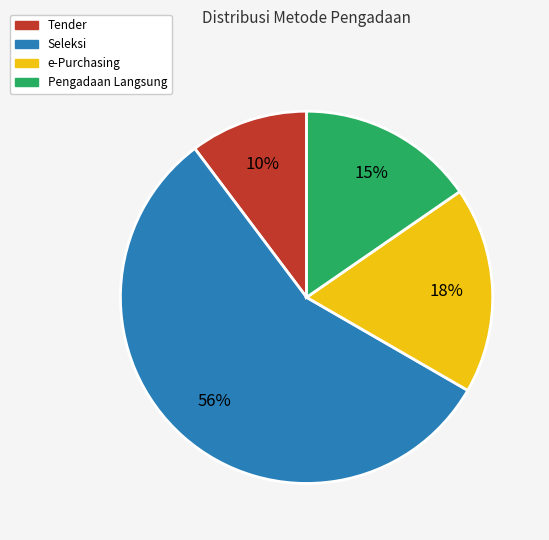

To the nearest percent, what is the difference between the largest and smallest slice percentages?

46%